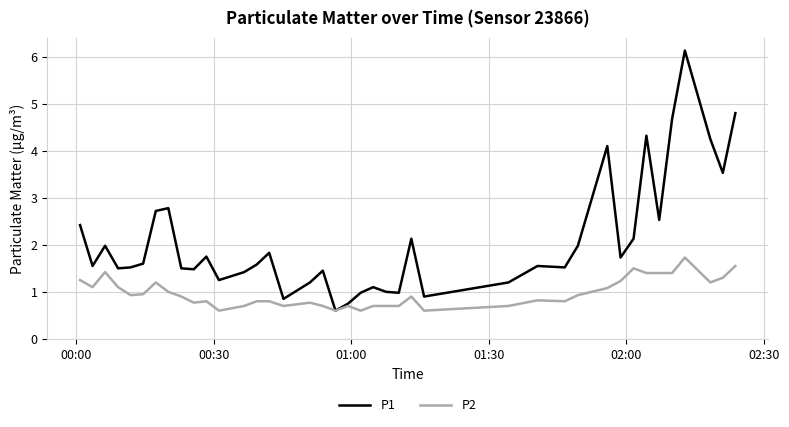

What is the maximum value for P2?

1.7